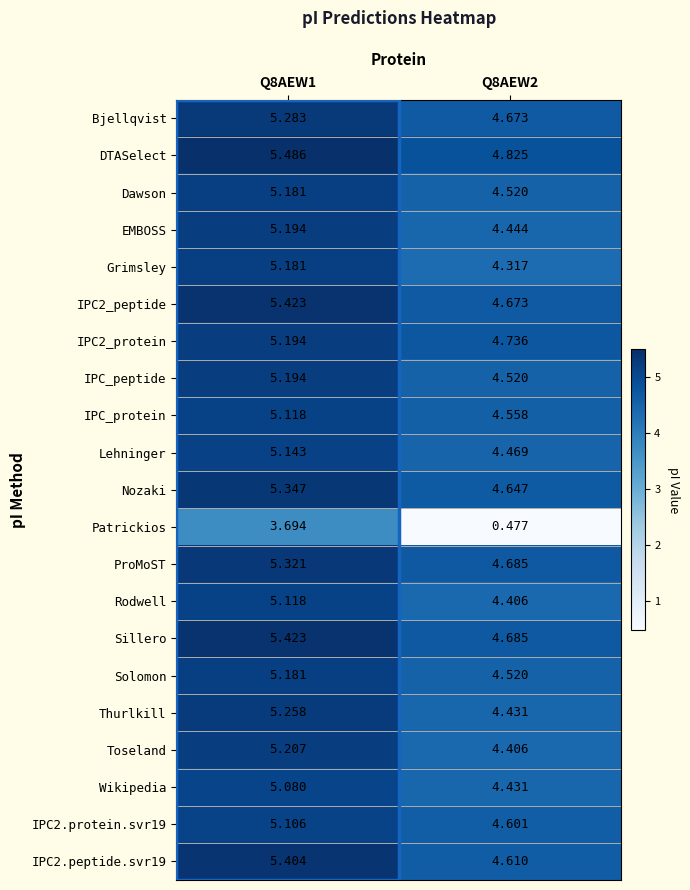

Which series has the largest total across all categories?

DTASelect